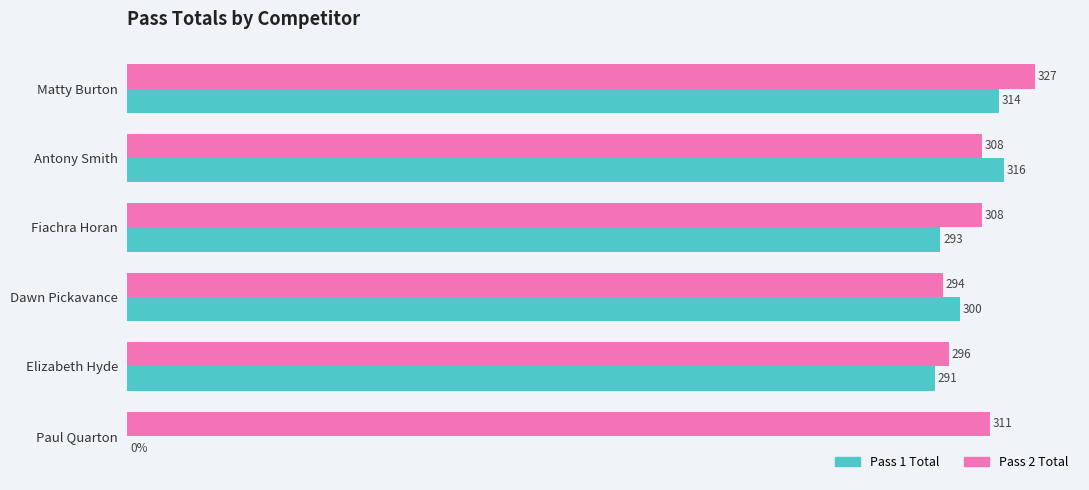

Which series changed the most between Matty Burton and Dawn Pickavance?

Pass 2 Total